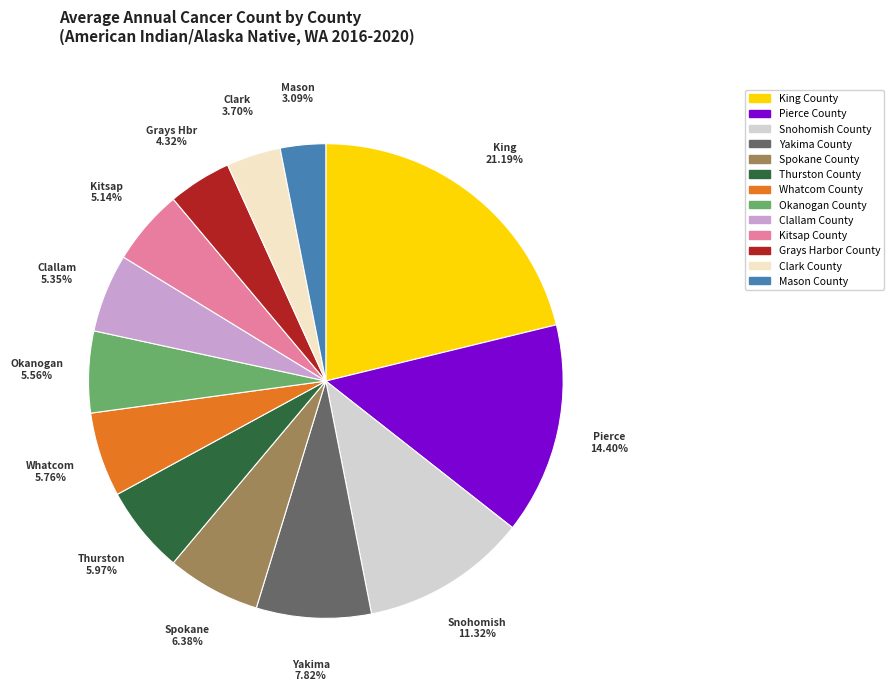

What is the total percentage of Whatcom County and Clark County?

9.5%